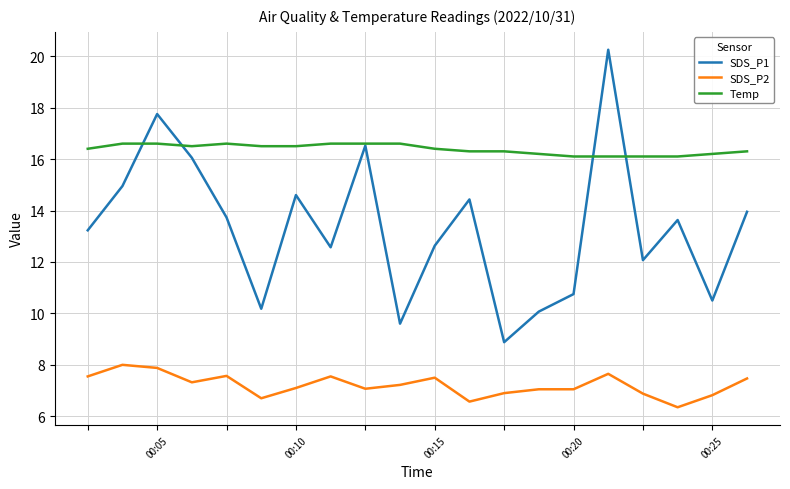

What is the lowest value of the SDS_P1 series?

8.9